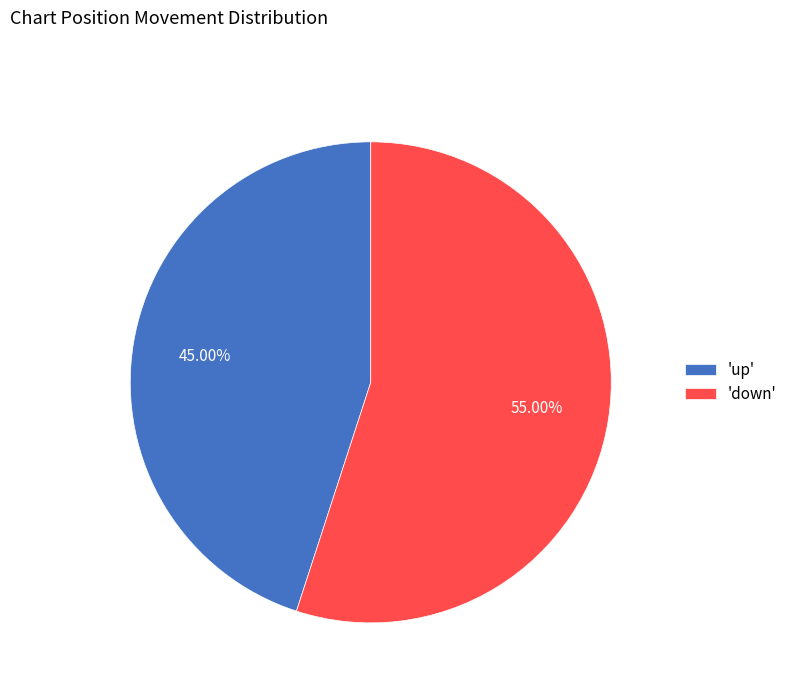

Is there any slice that represents more than half of the pie?

Yes